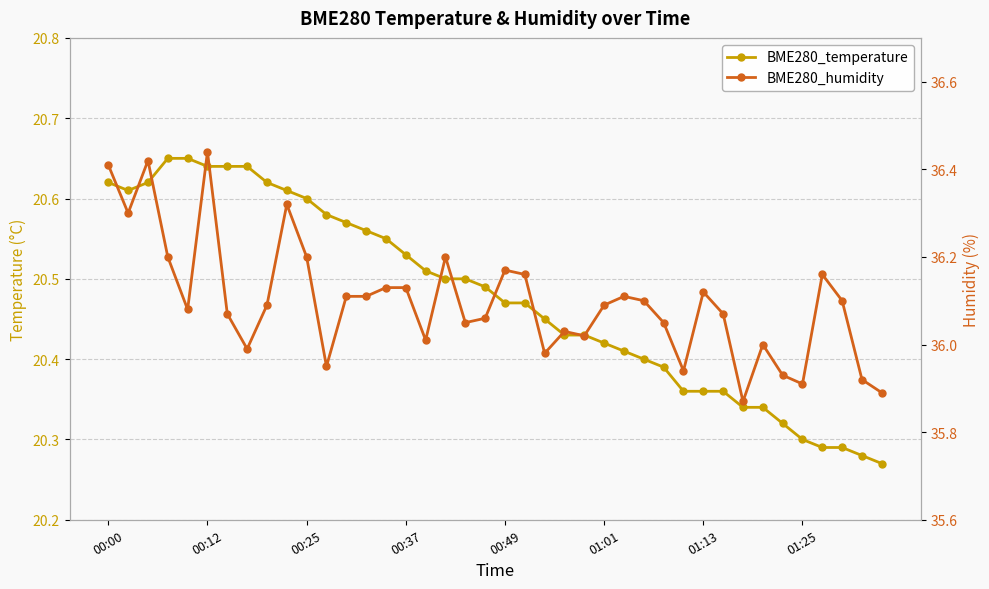

True or false: BME280_temperature and BME280_humidity cross at least once.

False